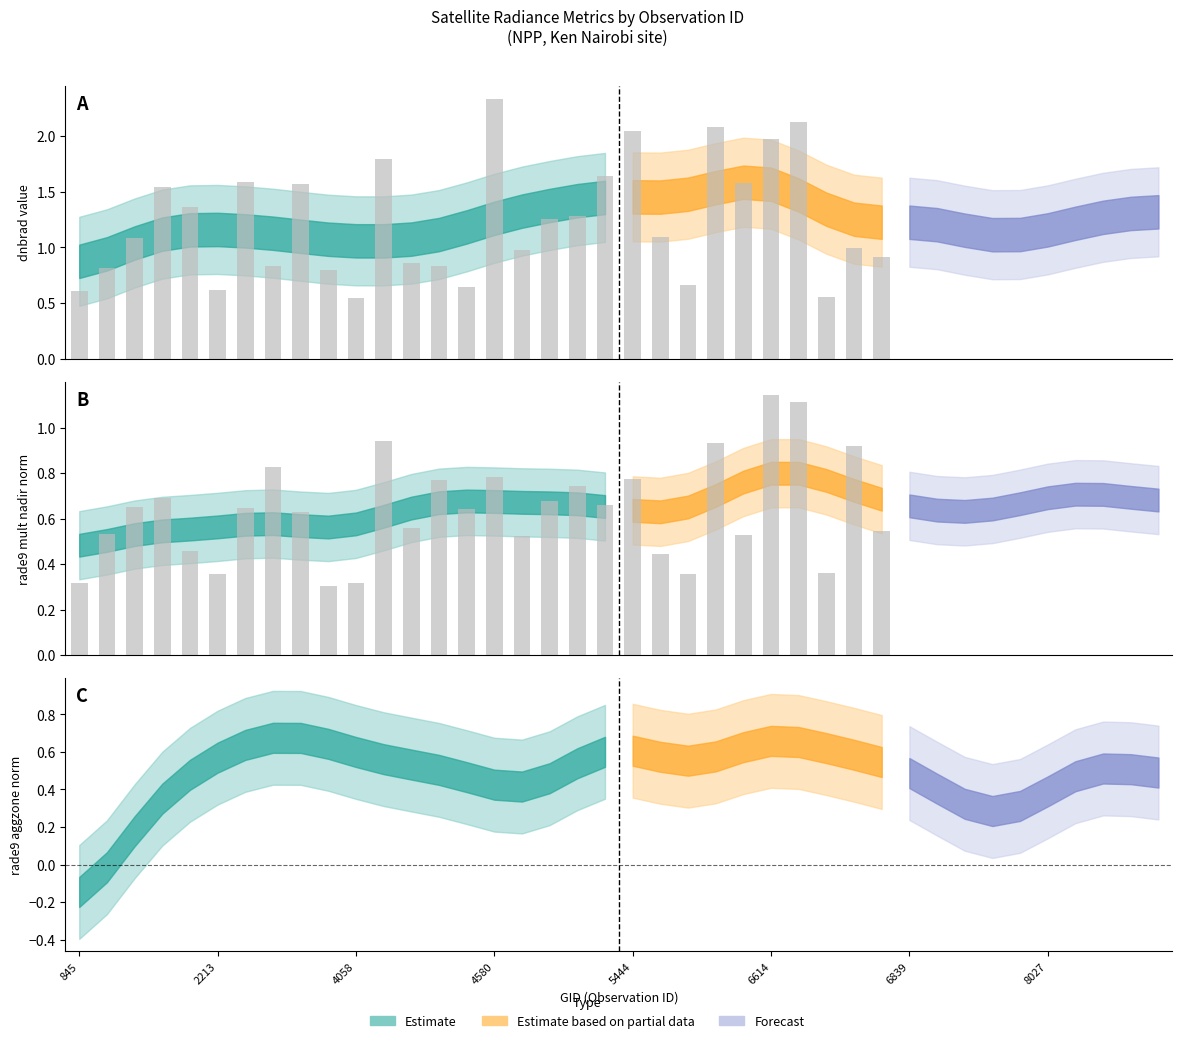

What is the difference between the maximum and second lowest values in the dnbrad series?

1.8